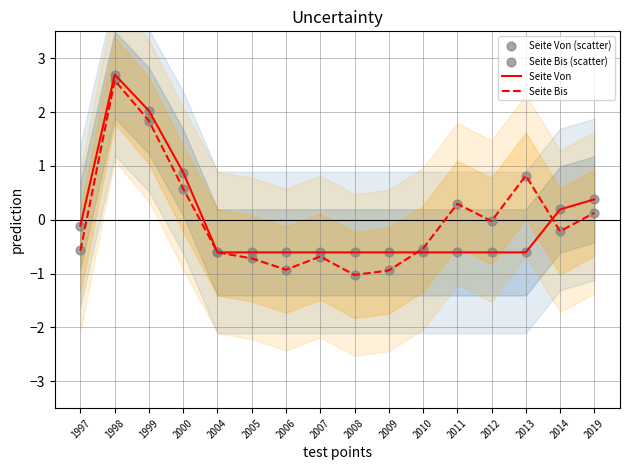

At how many categories does at least one series exceed 1?

2